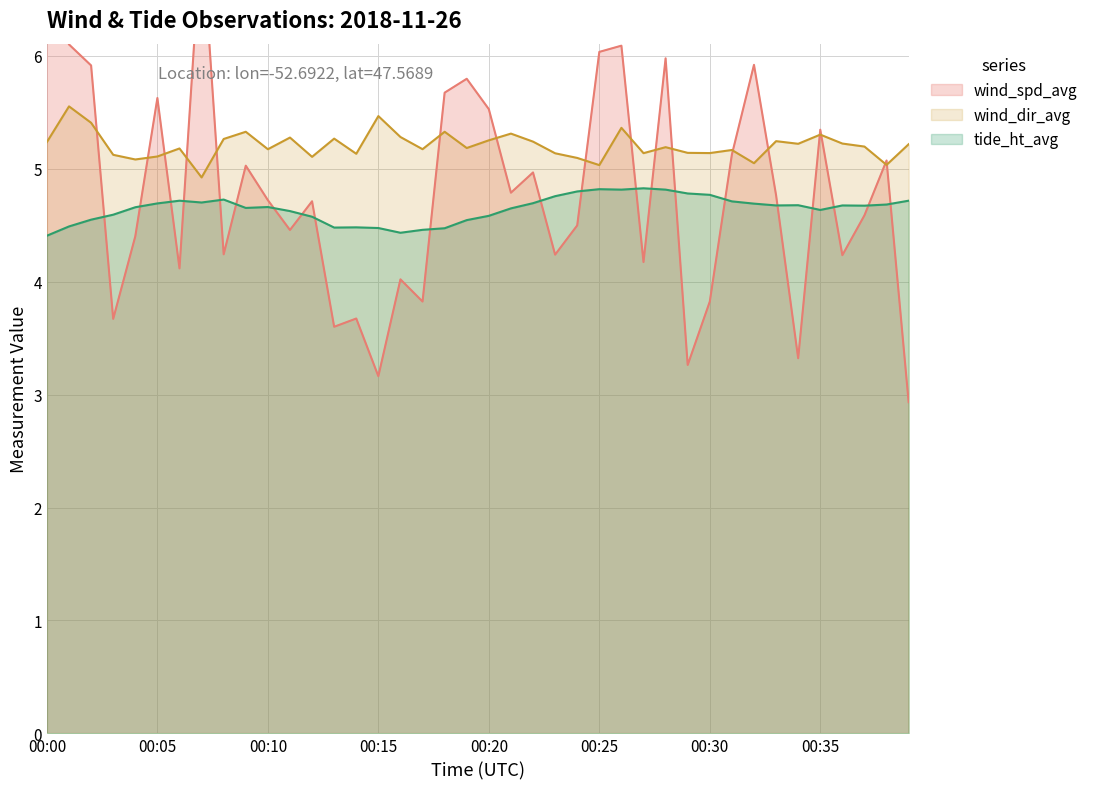

Reading left to right, list all the values displayed in this chart.

wind_spd_avg: 00:00=6.6	00:01=6.1	00:02=5.9	00:03=3.7	00:04=4.4	00:05=5.6	00:06=4.1	00:07=7.1	00:08=4.2	00:09=5.0	00:10=4.7	00:11=4.5	00:12=4.7	00:13=3.6	00:14=3.7	00:15=3.2	00:16=4.0	00:17=3.8	00:18=5.7	00:19=5.8	00:20=5.5	00:21=4.8	00:22=5.0	00:23=4.2	00:24=4.5	00:25=6.0	00:26=6.1	00:27=4.2	00:28=6.0	00:29=3.3	00:30=3.8	00:31=5.1	00:32=5.9	00:33=4.8	00:34=3.3	00:35=5.3	00:36=4.2	00:37=4.6	00:38=5.1	00:39=2.9
wind_dir_avg: 00:00=5.2	00:01=5.6	00:02=5.4	00:03=5.1	00:04=5.1	00:05=5.1	00:06=5.2	00:07=4.9	00:08=5.3	00:09=5.3	00:10=5.2	00:11=5.3	00:12=5.1	00:13=5.3	00:14=5.1	00:15=5.5	00:16=5.3	00:17=5.2	00:18=5.3	00:19=5.2	00:20=5.3	00:21=5.3	00:22=5.2	00:23=5.1	00:24=5.1	00:25=5.0	00:26=5.4	00:27=5.1	00:28=5.2	00:29=5.1	00:30=5.1	00:31=5.2	00:32=5.1	00:33=5.2	00:34=5.2	00:35=5.3	00:36=5.2	00:37=5.2	00:38=5.0	00:39=5.2
tide_ht_avg: 00:00=4.4	00:01=4.5	00:02=4.5	00:03=4.6	00:04=4.7	00:05=4.7	00:06=4.7	00:07=4.7	00:08=4.7	00:09=4.7	00:10=4.7	00:11=4.6	00:12=4.6	00:13=4.5	00:14=4.5	00:15=4.5	00:16=4.4	00:17=4.5	00:18=4.5	00:19=4.5	00:20=4.6	00:21=4.7	00:22=4.7	00:23=4.8	00:24=4.8	00:25=4.8	00:26=4.8	00:27=4.8	00:28=4.8	00:29=4.8	00:30=4.8	00:31=4.7	00:32=4.7	00:33=4.7	00:34=4.7	00:35=4.6	00:36=4.7	00:37=4.7	00:38=4.7	00:39=4.7